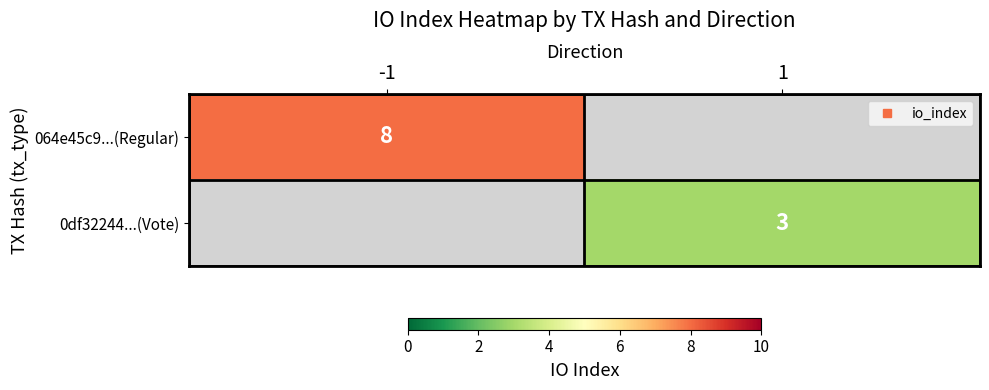

At how many categories does at least one series exceed 3?

1